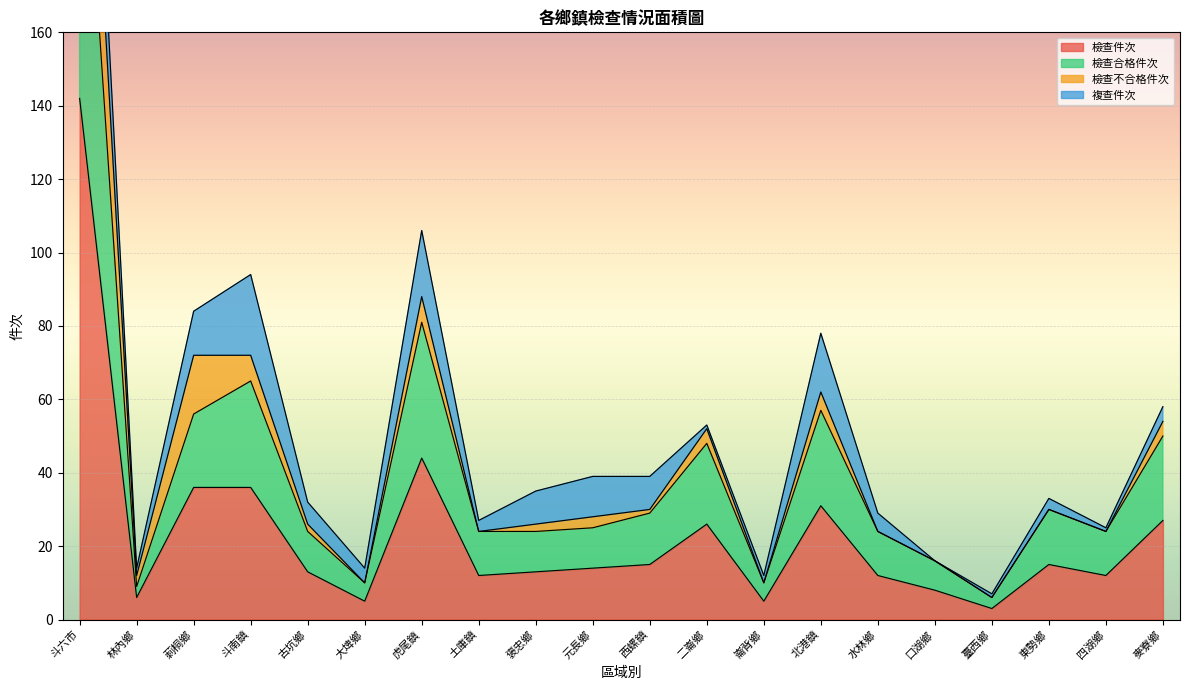

What is the difference between the maximum and second lowest values in the 檢查件次 series?

137